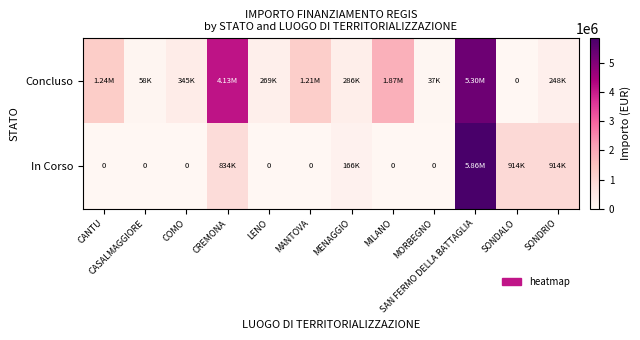

Which series has the largest range (max minus min)?

In Corso